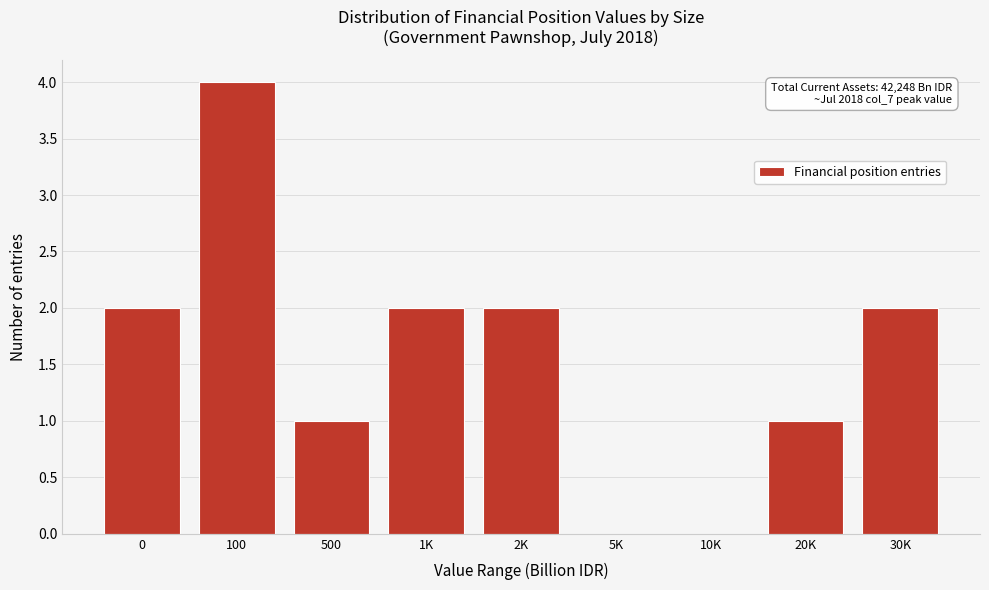

Reading left to right, extract all data points from this chart.

0=2	100=4	500=1	1K=2	2K=2	5K=0	10K=0	20K=1	30K=2